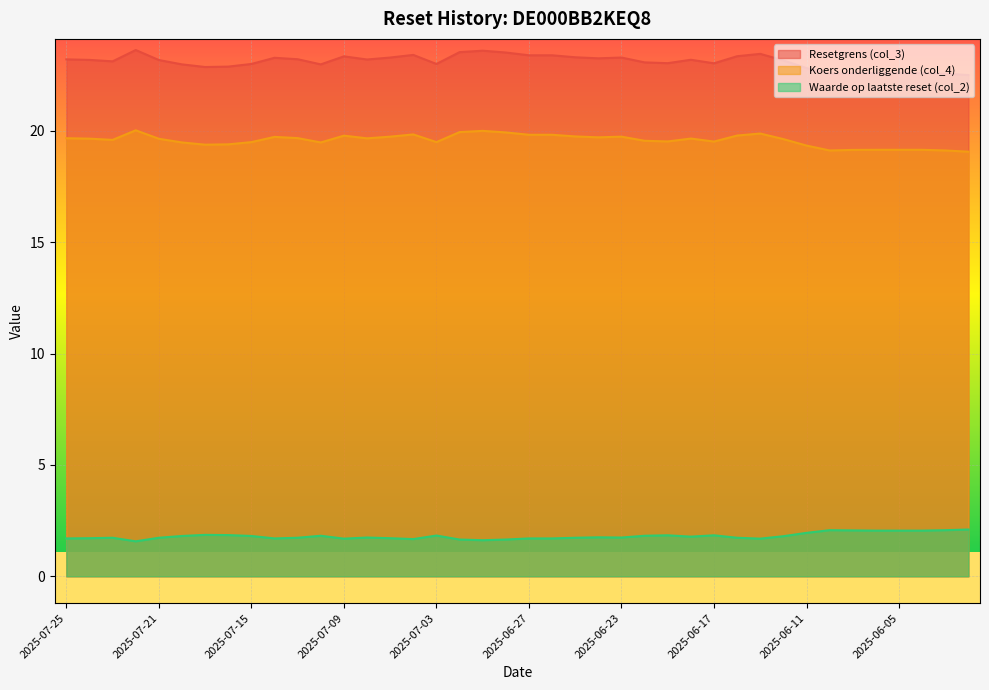

Does the chart display data point markers on the line(s)?

No